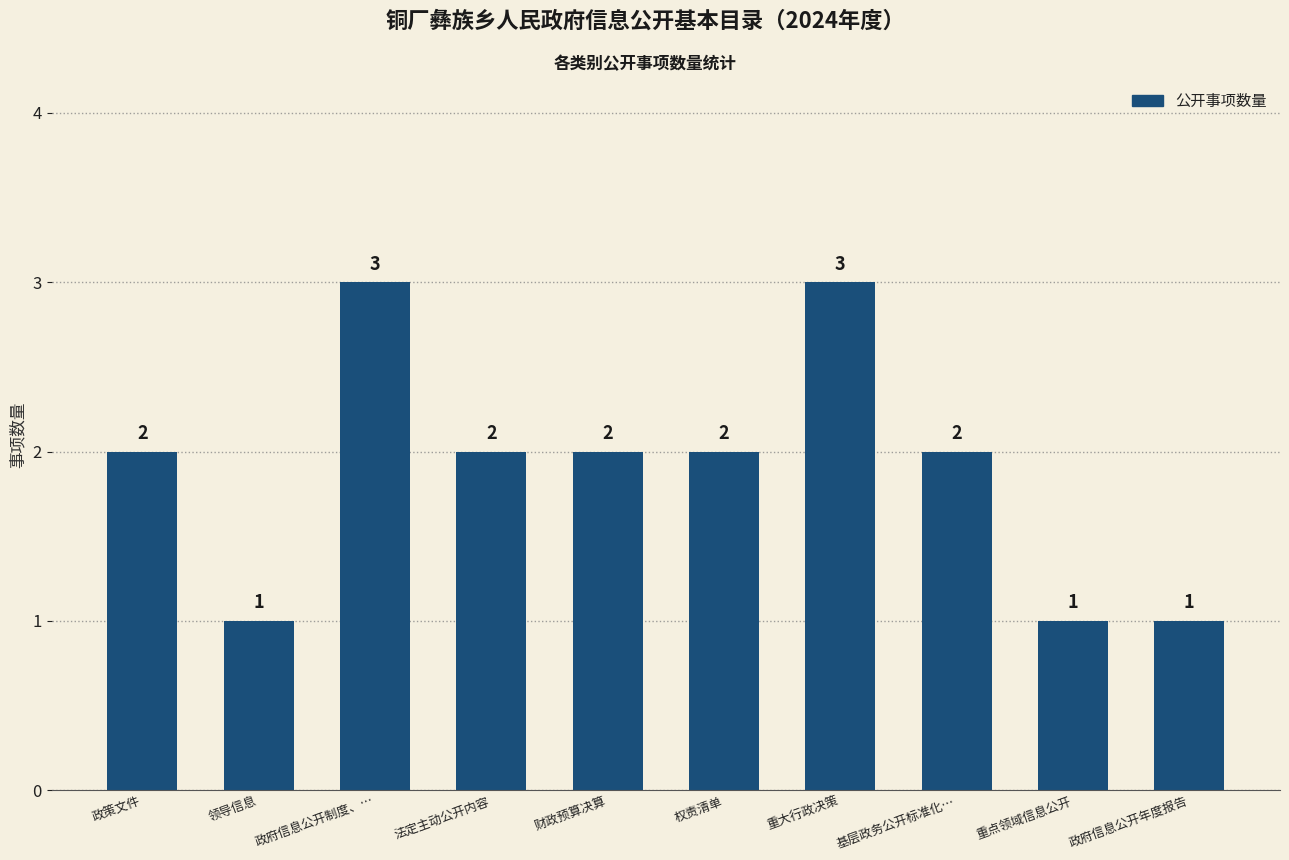

What is the difference between the second highest and minimum values?

2